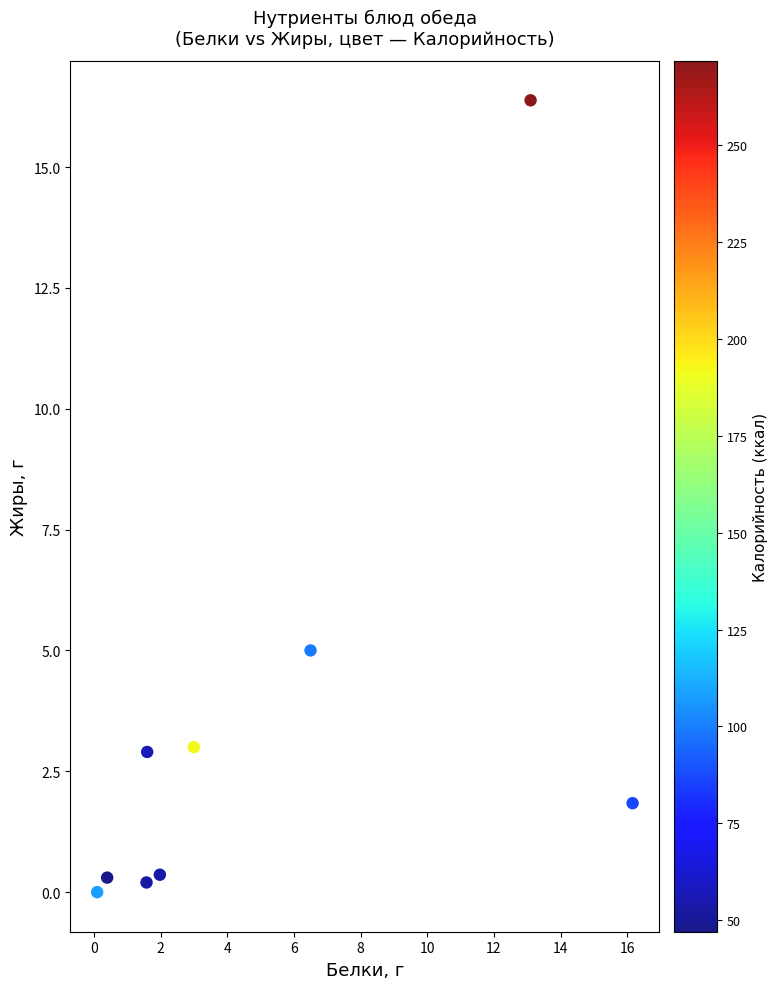

What Y value in the scatter plot is closest to 8?

5.0